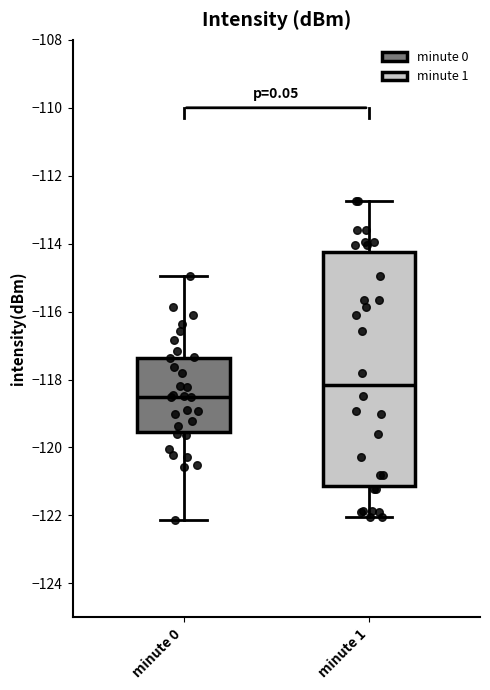

Reading left to right, transcribe this box plot: for each box, give where its median line is, the range the box spans, and where its two whiskers end, as read against the y-axis. The values are not printed on the chart, so give them approximately, as read against the axis.

minute 0: median -118.6, box -119.6 to -117.4, whiskers -122.2 to -115.0
minute 1: median -118.2, box -121.2 to -114.2, whiskers -122.0 to -112.8